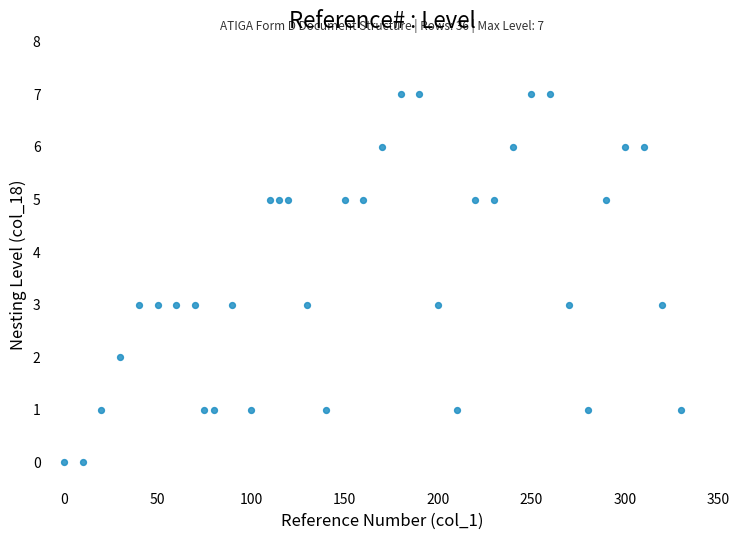

What is the range of X values (max minus min)?

330